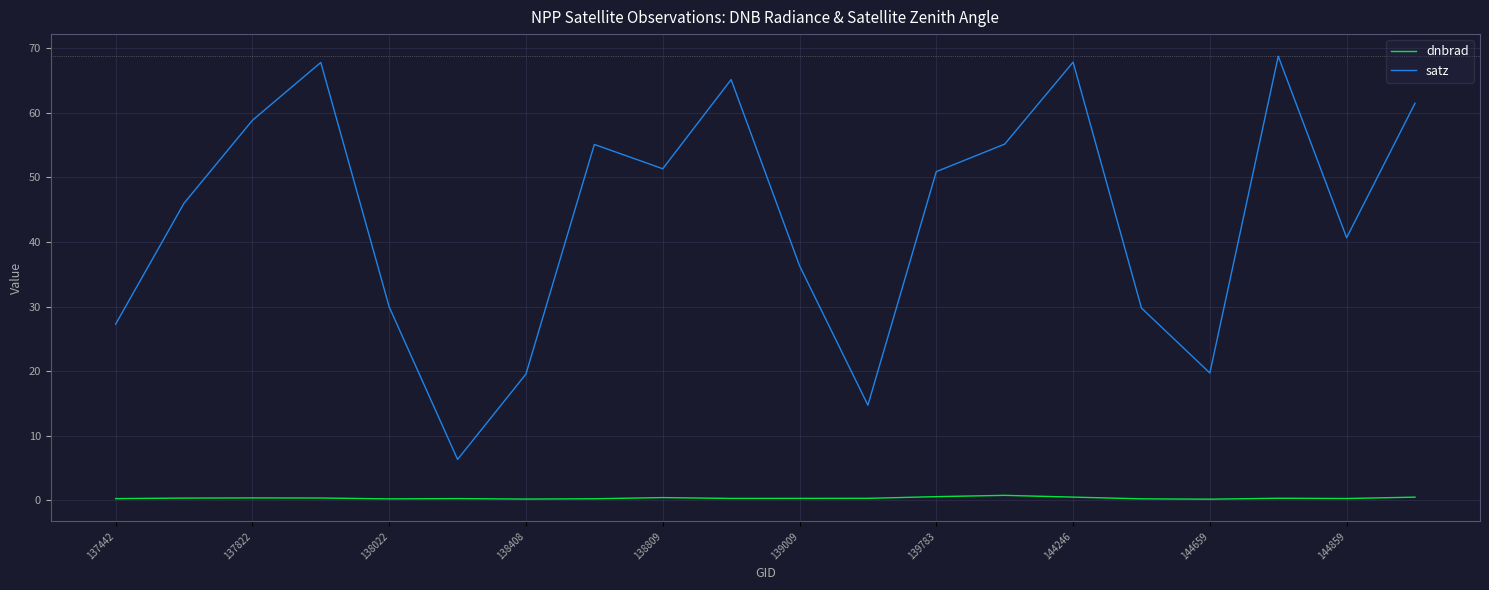

Rank the series by their average value, from highest to lowest.

satz, dnbrad